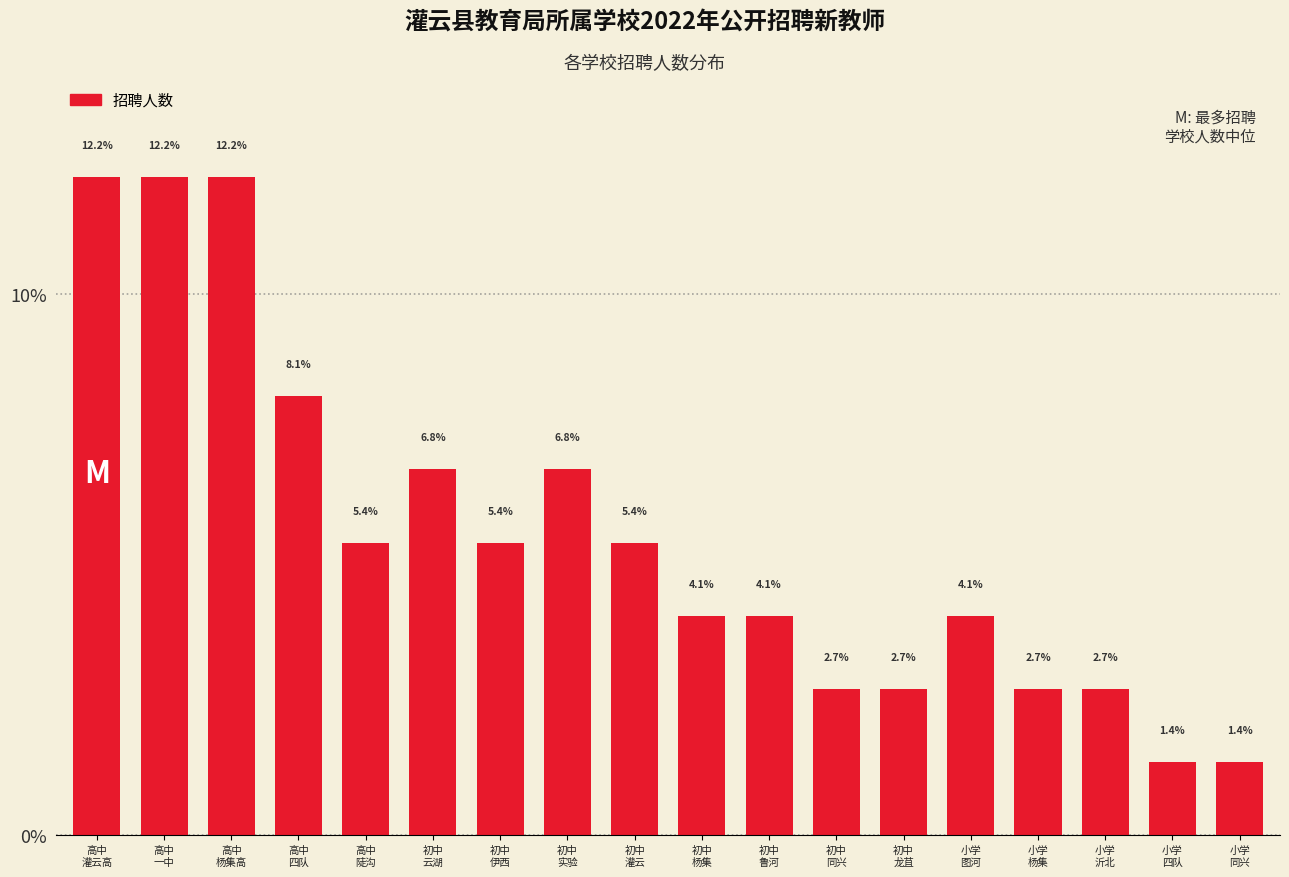

Reading right to left, list all the values displayed in this chart.

1.4	1.4	2.7	2.7	4.1	2.7	2.7	4.1	4.1	5.4	6.8	5.4	6.8	5.4	8.1	12.2	12.2	12.2